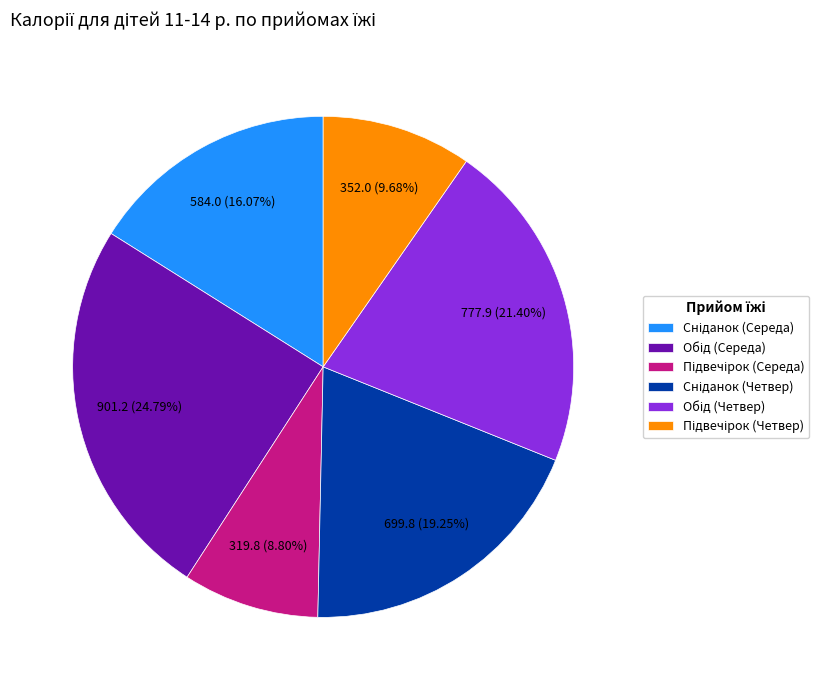

Is there a majority slice in this chart?

No